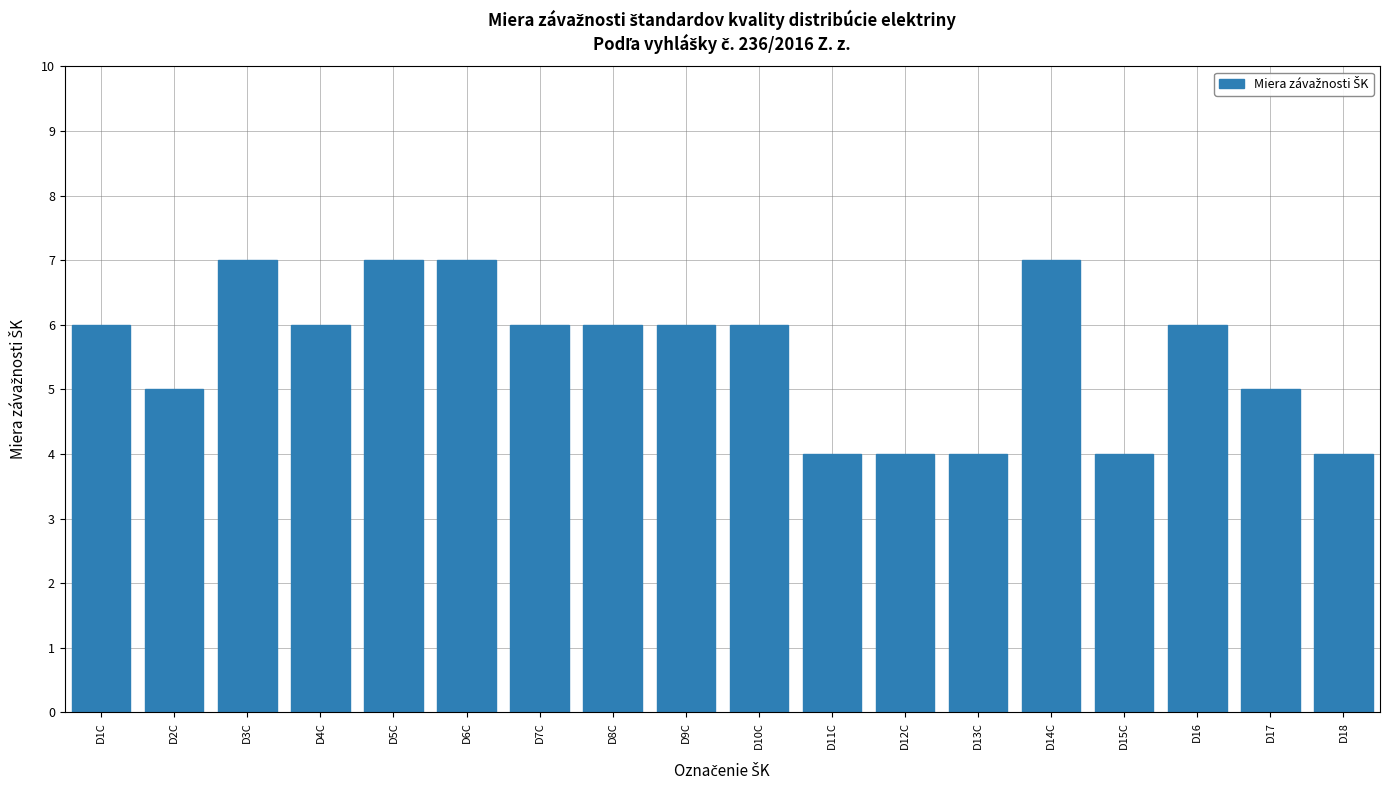

How many values are between 4 and 6?

14